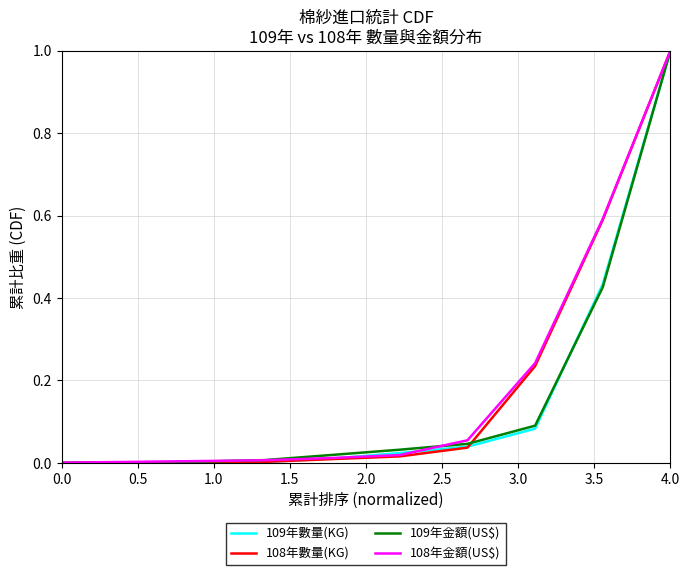

What is the greatest value displayed?

1.0